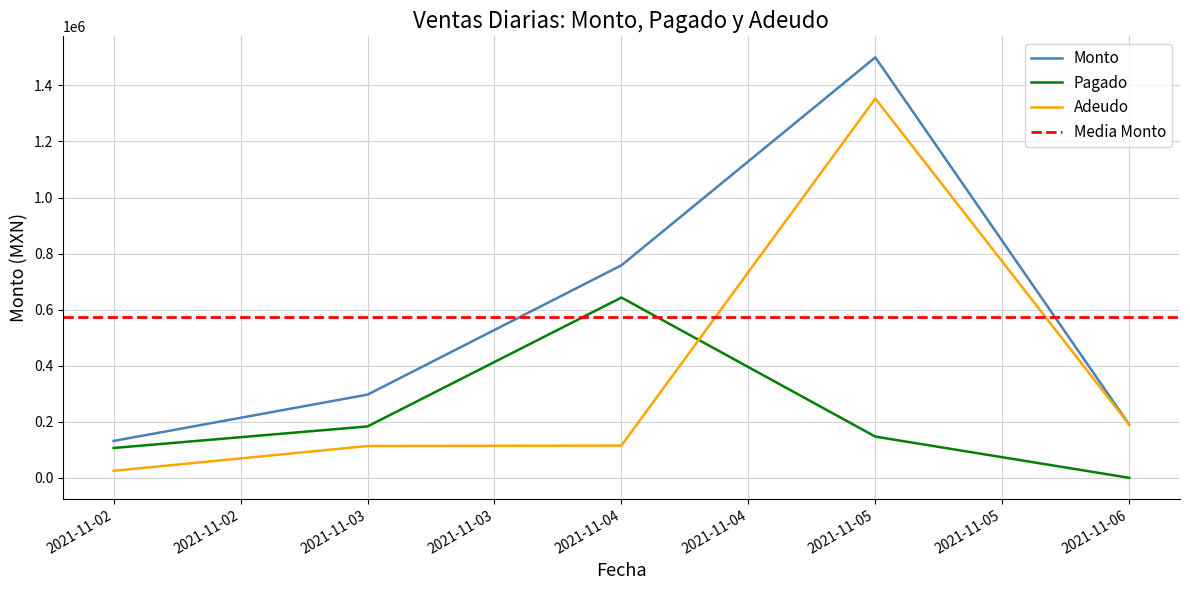

At which label does Adeudo reach its peak?

2021-11-05